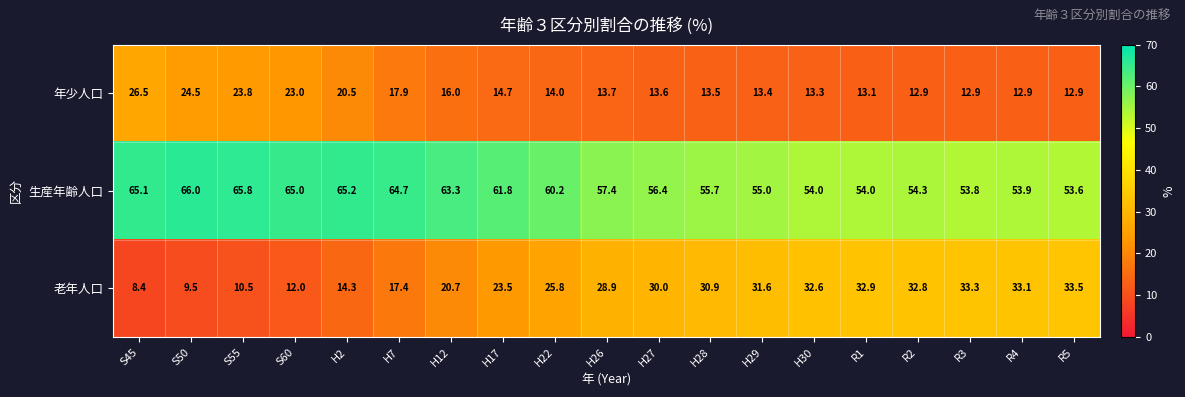

Which series has the largest total across all categories?

生産年齢人口